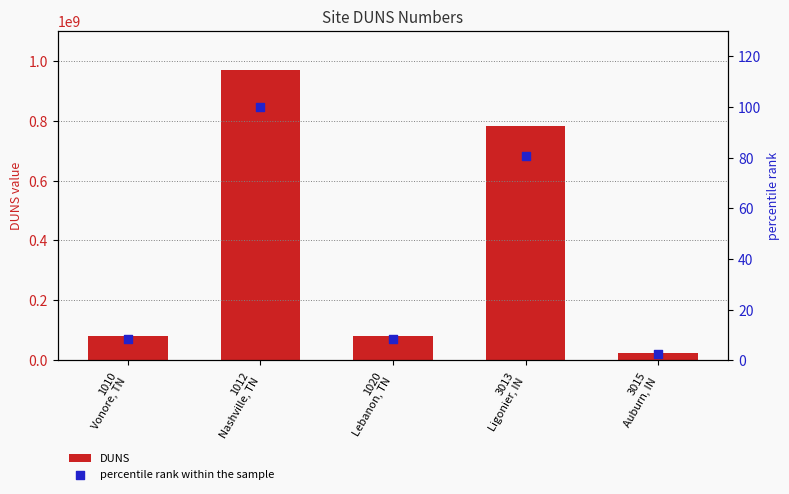

At how many categories does at least one series exceed 339204316?

2